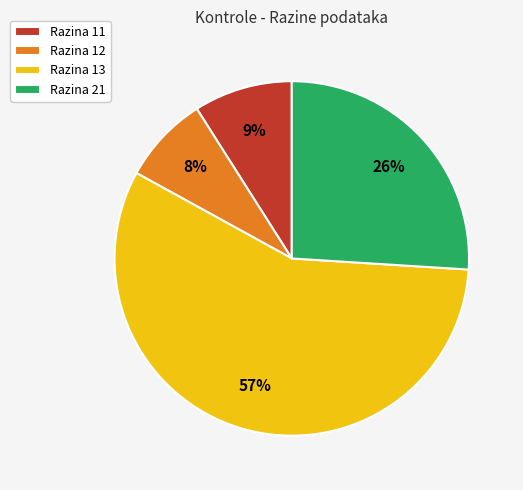

To the nearest percent, what is the difference between the largest and smallest slice percentages?

49%